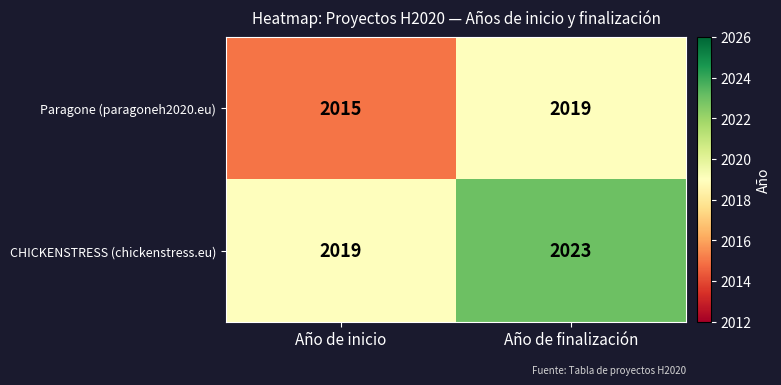

Rank the series at Año de finalización from lowest to highest value.

Paragone (paragoneh2020.eu), CHICKENSTRESS (chickenstress.eu)